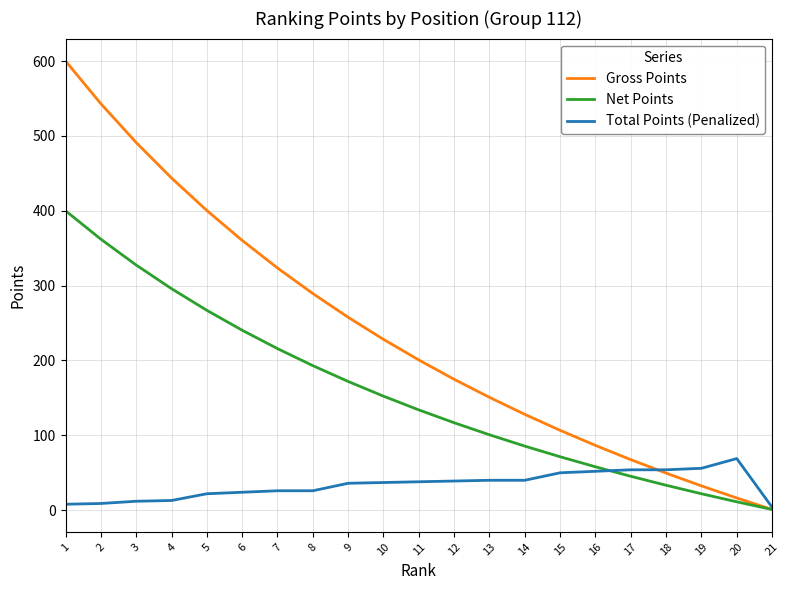

True or false: Total Points (Penalized) has a value of 9.0 at 2.

True